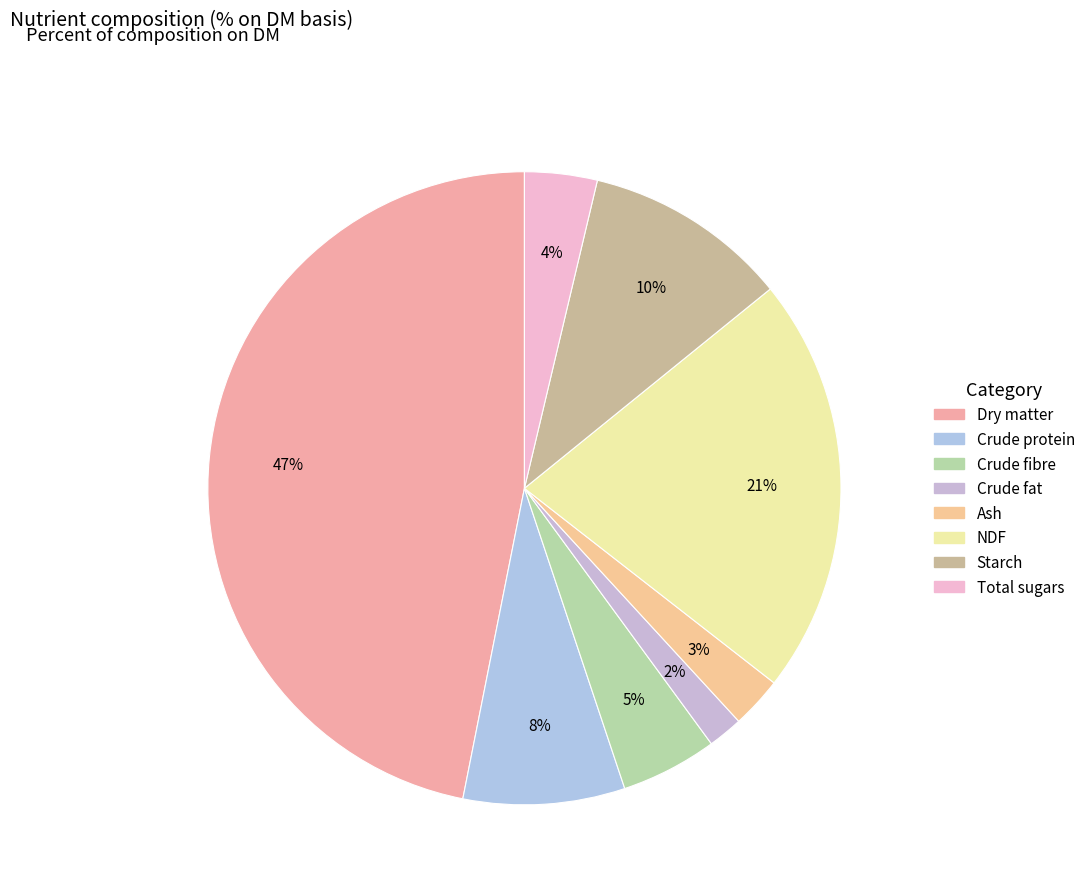

How many slices are in this pie chart?

8